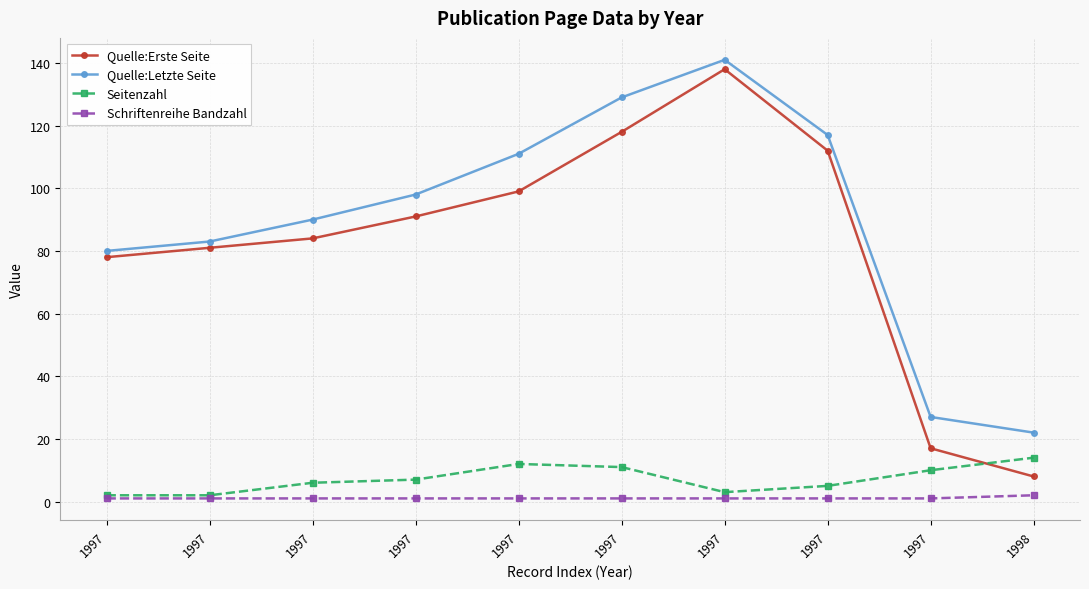

How many lines are shown in the chart?

4